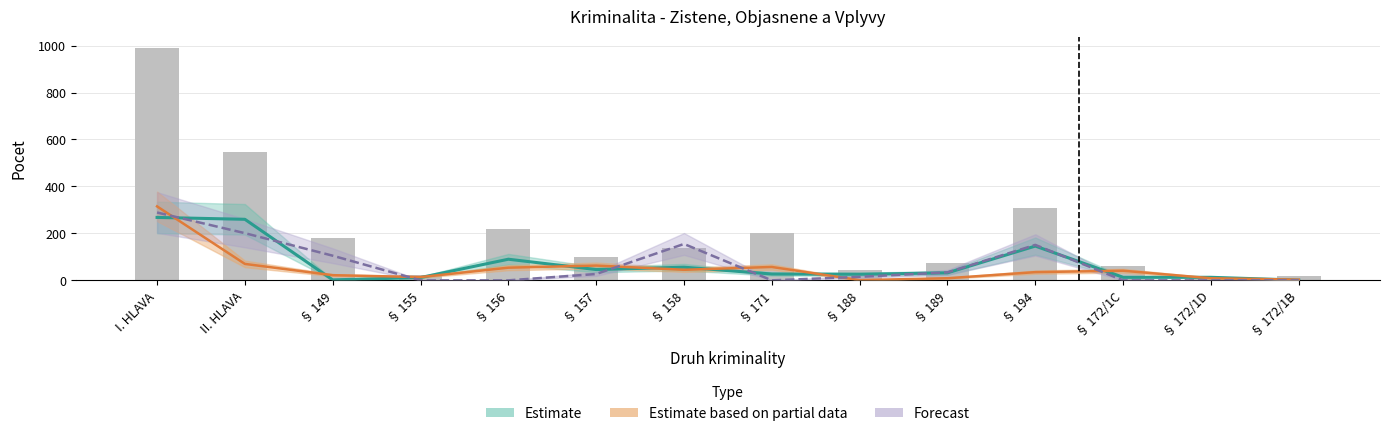

What is the label of the 6th bar from the left?

§ 157